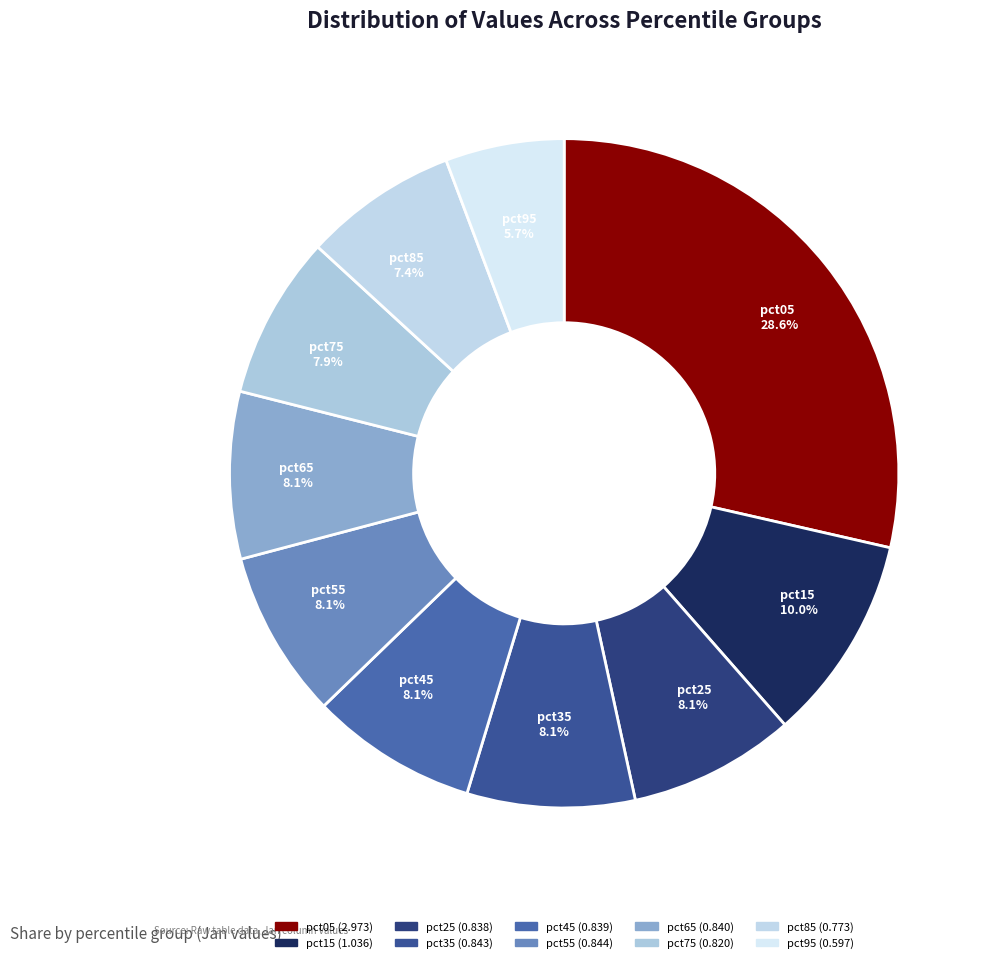

Does any single category account for the majority?

No